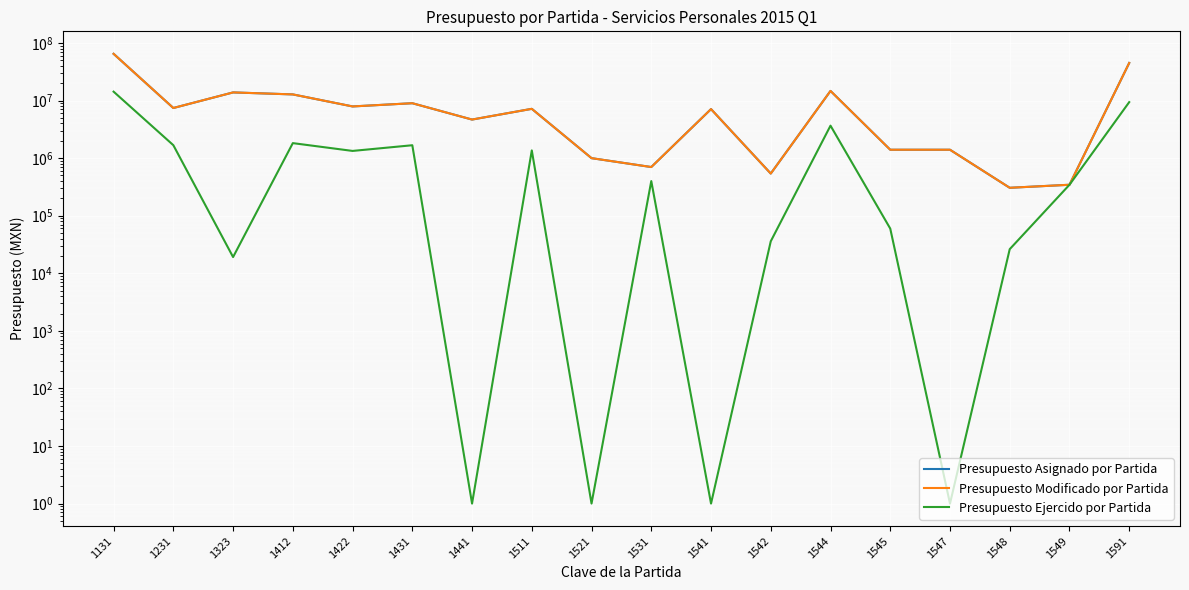

Rank the categories by Presupuesto Asignado por Partida value from lowest to highest.

1548, 1549, 1542, 1531, 1521, 1547, 1545, 1441, 1541, 1511, 1231, 1422, 1431, 1412, 1323, 1544, 1591, 1131